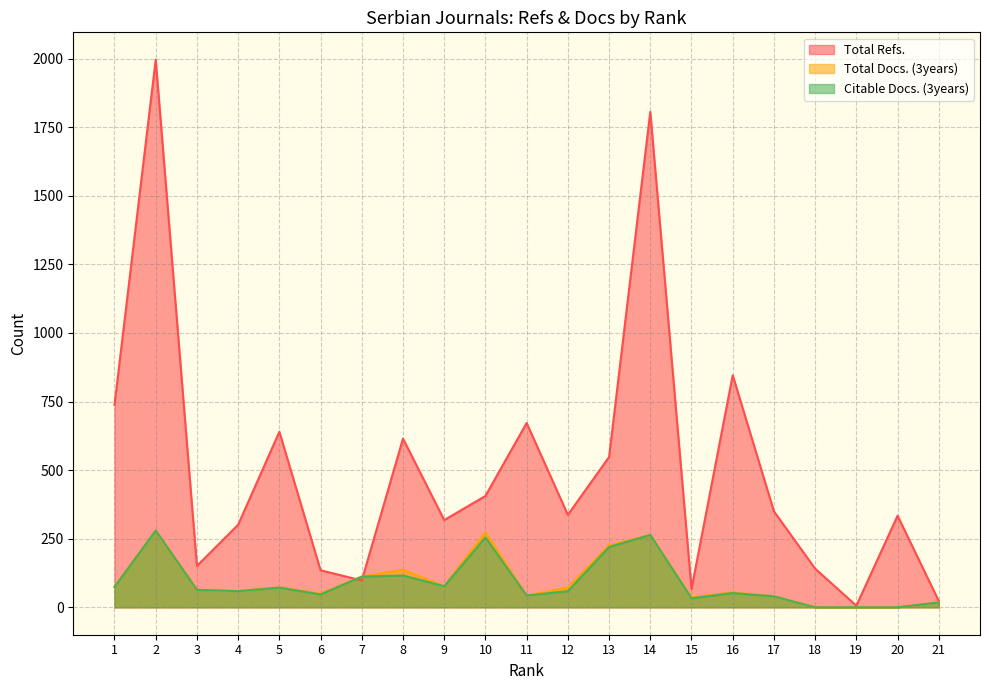

True or false: Total Refs. has a value of 141 at 18.

True